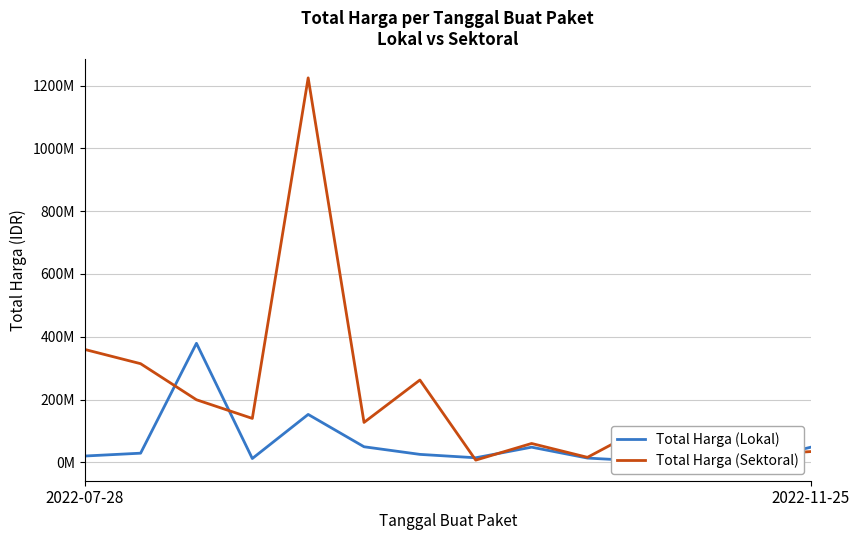

The value of Total Harga (Lokal) at 2022-11-25 is 30667334. True or false?

False